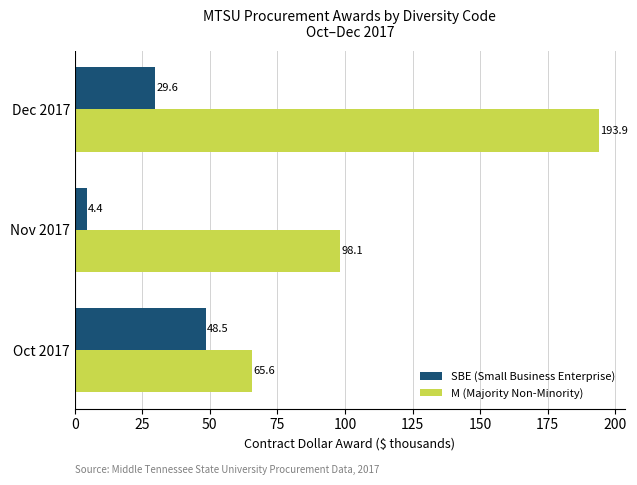

Which series has the largest range (max minus min)?

M (Majority Non-Minority)